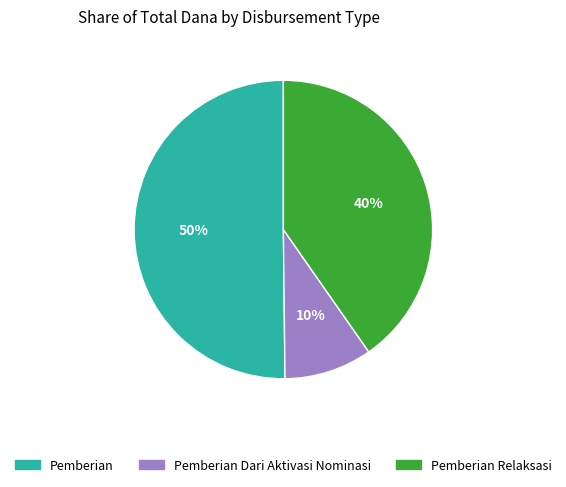

To the nearest percent, what is the average slice percentage?

33%